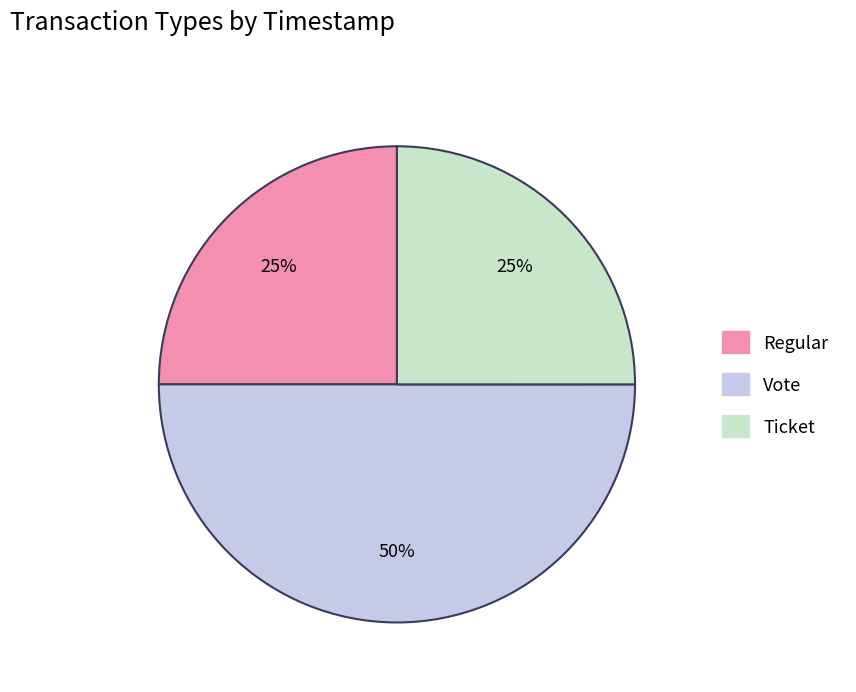

To the nearest percent, what is the difference between the largest and smallest slice percentages?

25%